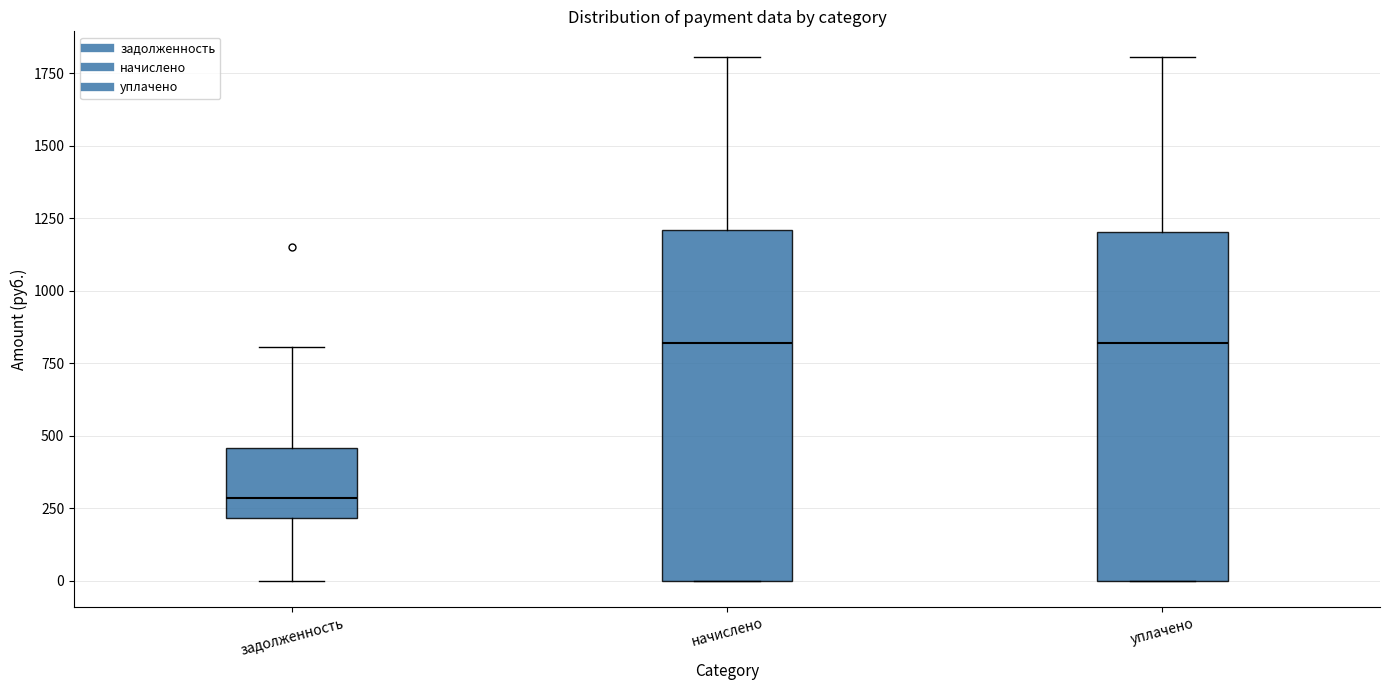

Reading left to right, read every box against the y-axis: the position of its median line, the range the box covers, and the ends of its whiskers. The values are not printed on the chart, so give them approximately, as read against the axis.

задолженность: median 300, box 200 to 450, whiskers 0 to 800
начислено: median 800, box 0 to 1200, whiskers 0 to 1800
уплачено: median 800, box 0 to 1200, whiskers 0 to 1800